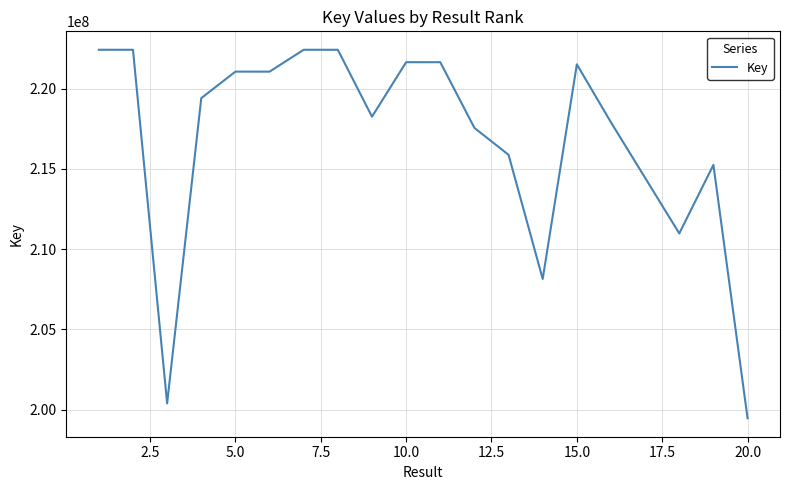

What is the greatest value displayed?

222413934